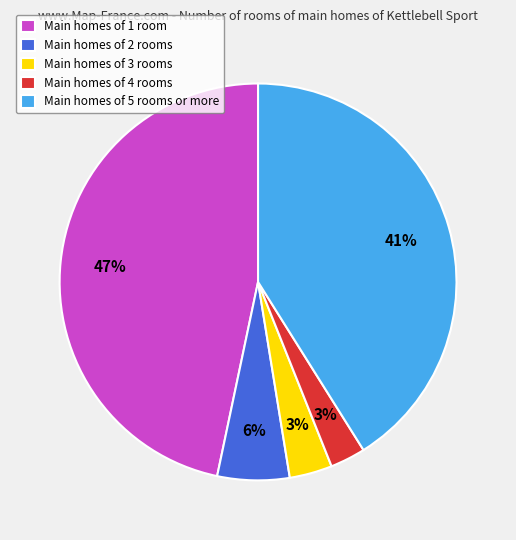

Which has a higher value, Main homes of 3 rooms or Main homes of 1 room?

Main homes of 1 room